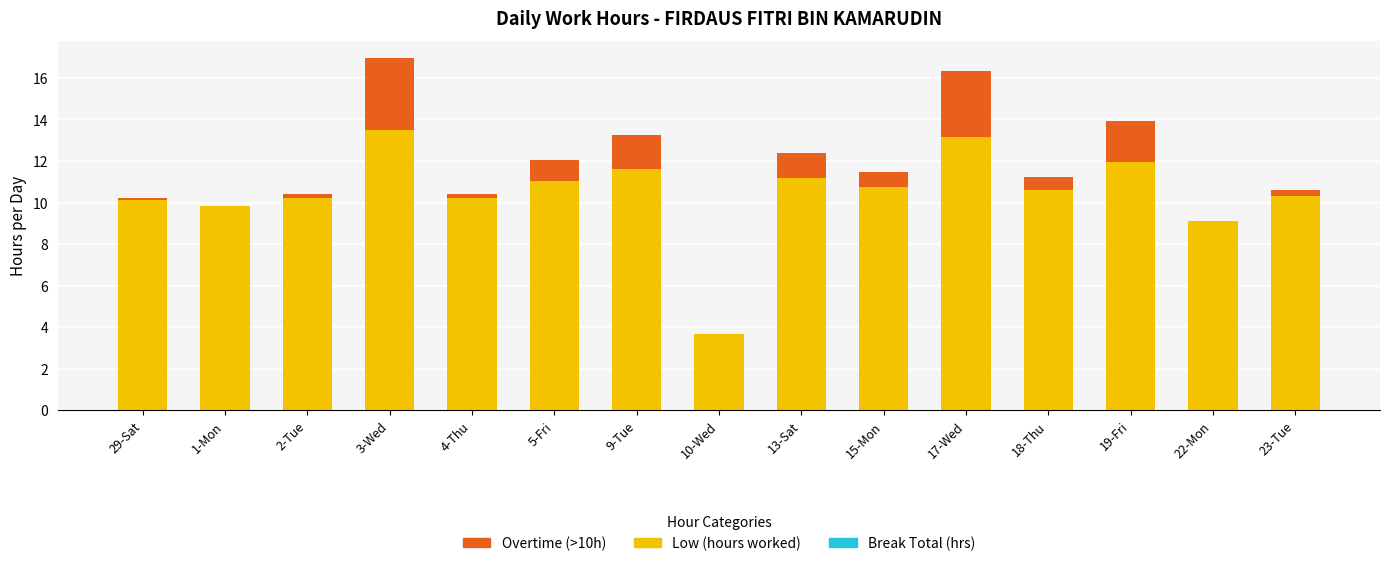

At which category is the sum across all series the highest?

3-Wed